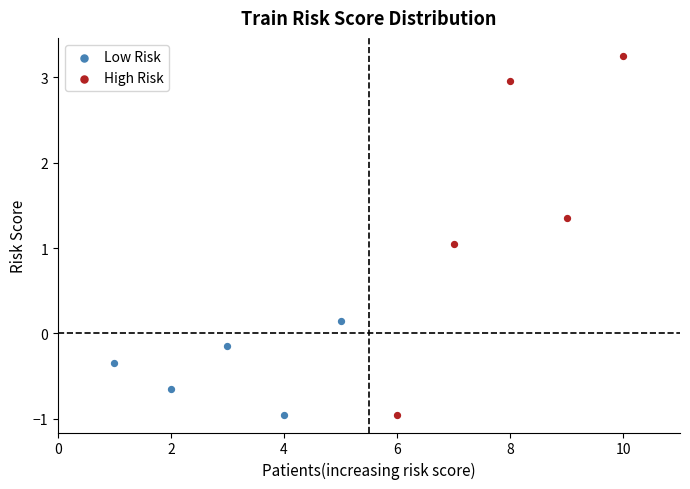

Which series has the widest spread of Y values?

High Risk